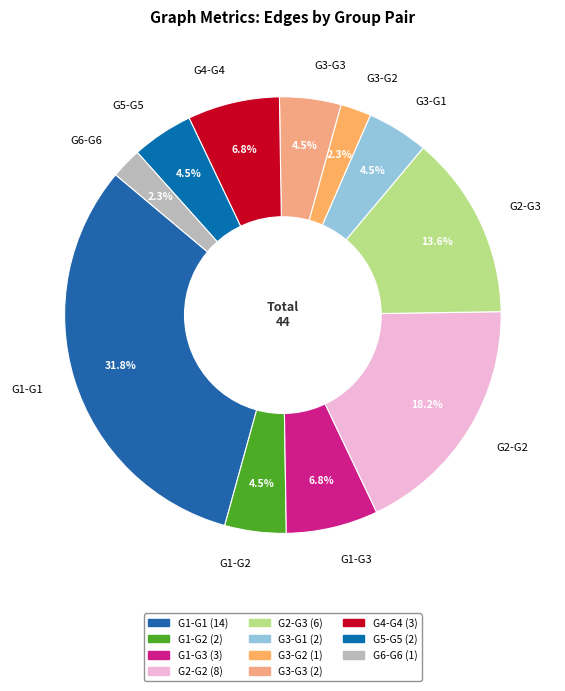

Is there a majority slice in this chart?

No